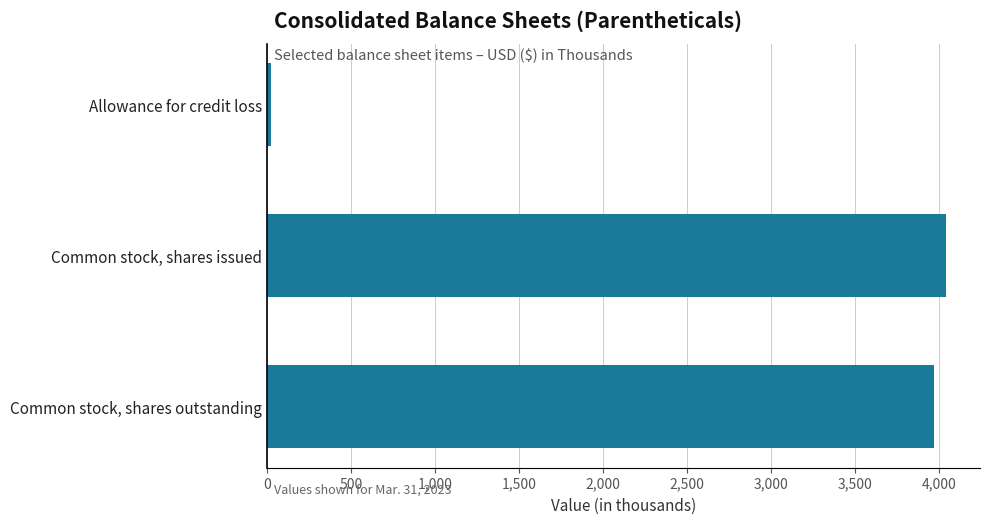

Which category has the highest value across all series?

Common stock, shares issued